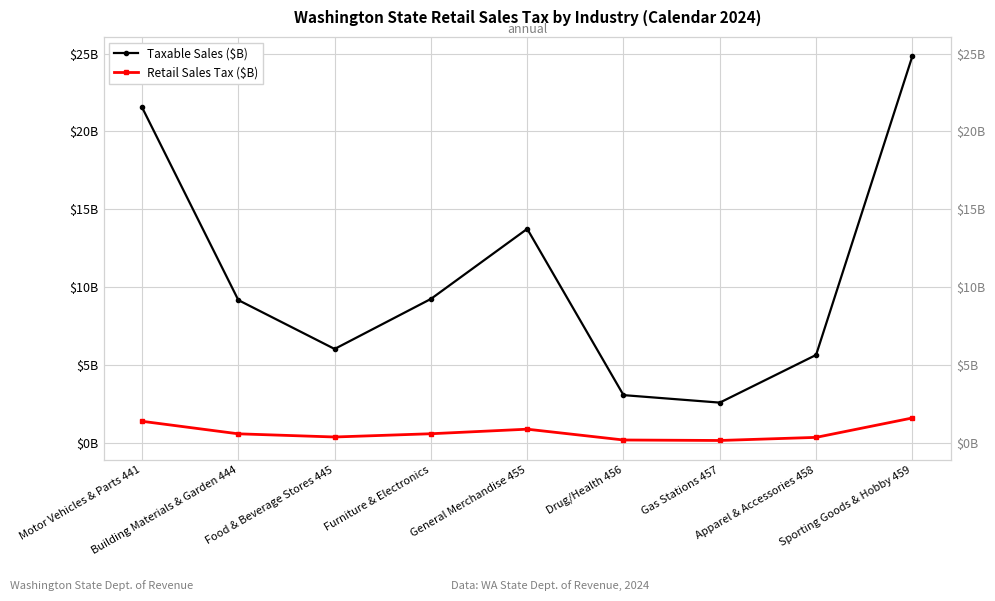

Does the chart display data point markers on the line(s)?

Yes